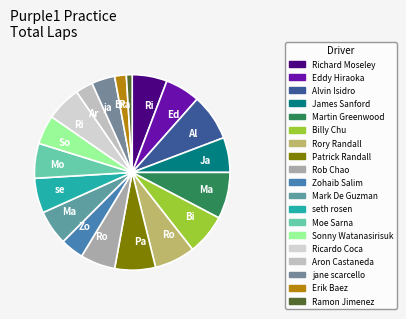

Which slice is the smallest?

Ramon Jimenez